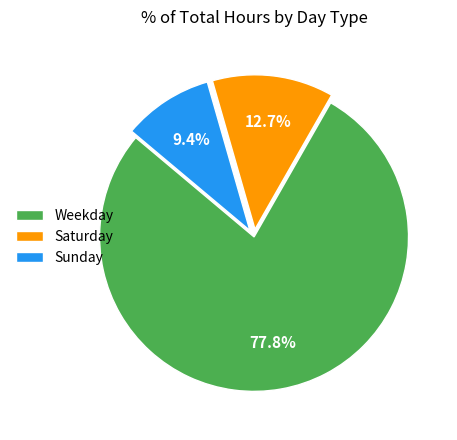

How many segments does this pie chart have?

3